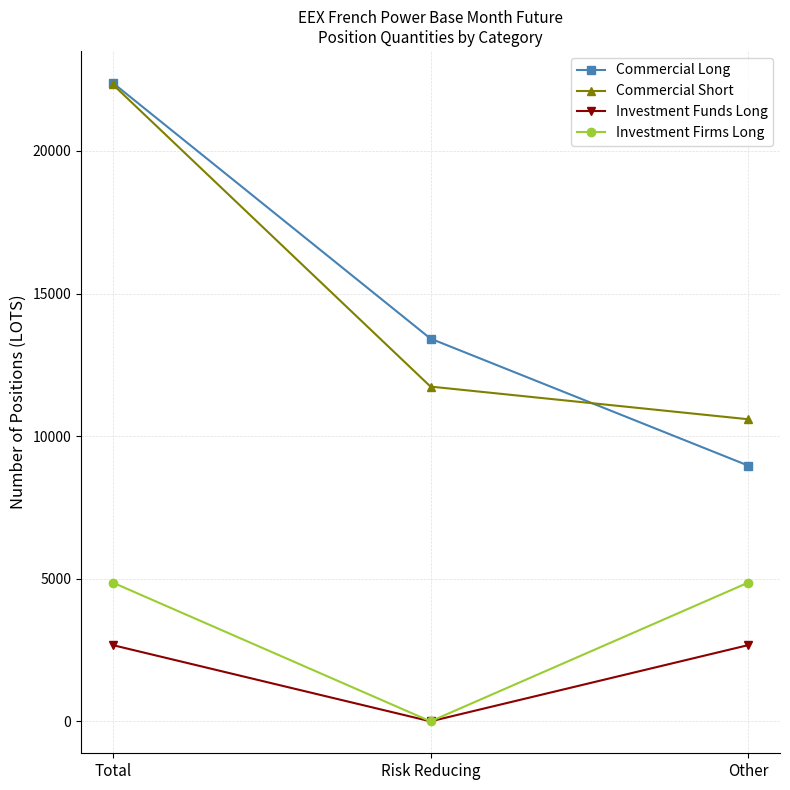

What are all the series names shown in the legend?

Commercial Long, Commercial Short, Investment Funds Long, Investment Firms Long